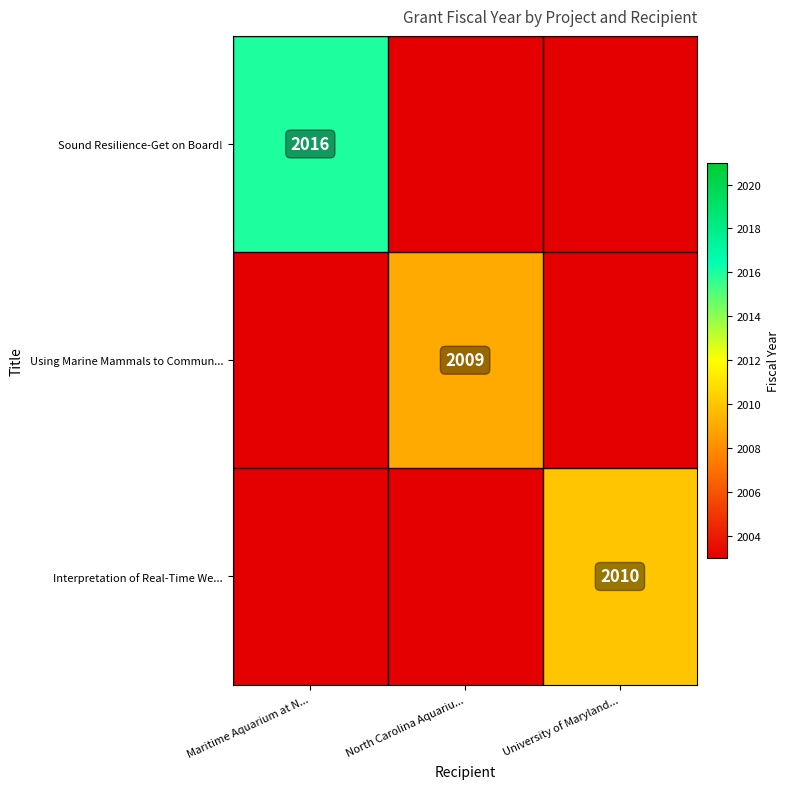

How many data points does each series have?

3